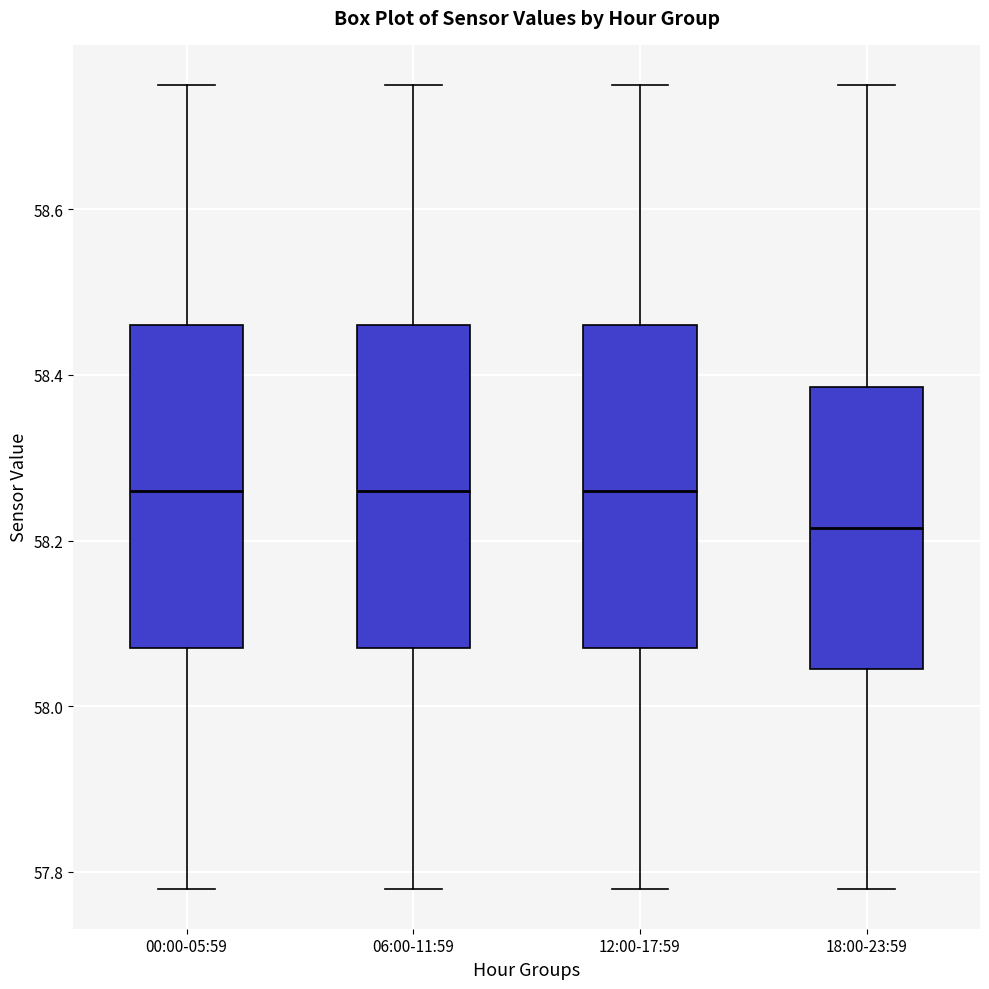

Where does the median line of the box for 00:00-05:59 sit on the y-axis? The values are not printed on the chart, so give them approximately, as read against the axis.

58.26